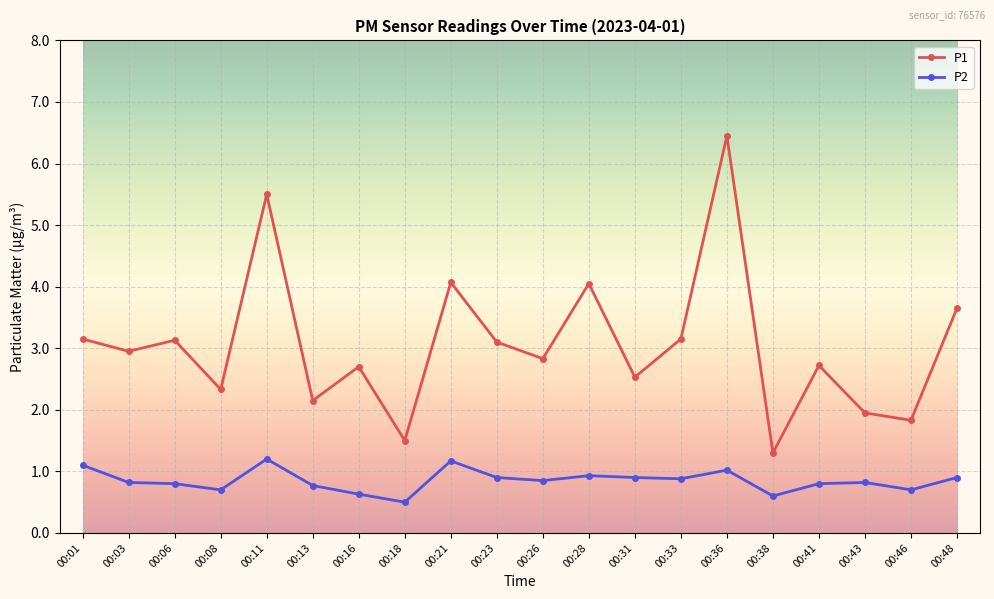

What is the sum of the P1 values at 00:06 and 00:18?

4.6